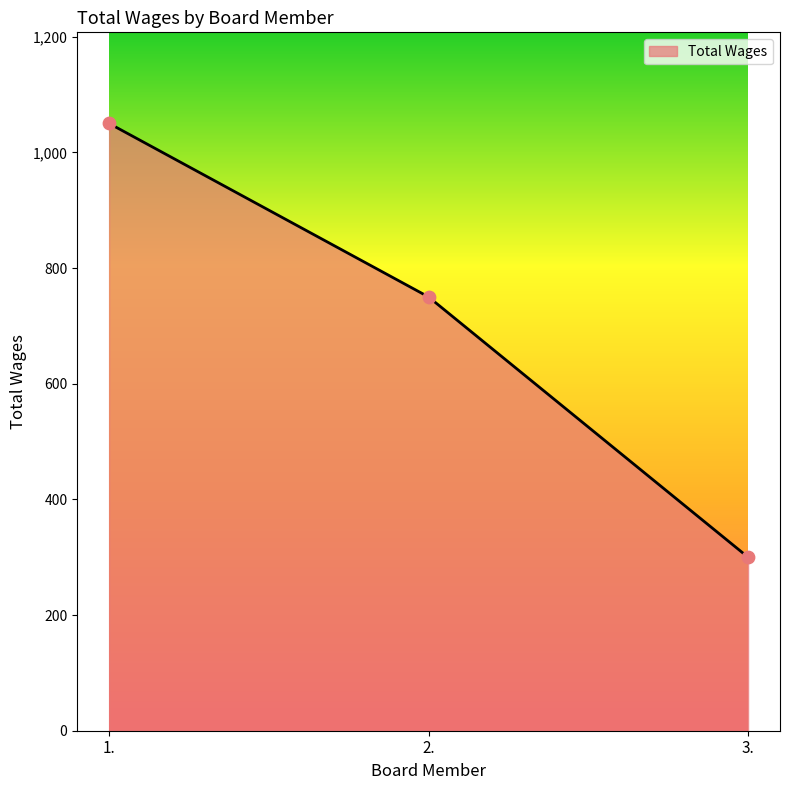

Approximately how many times larger is the value at 3. compared to 2.?

0.4